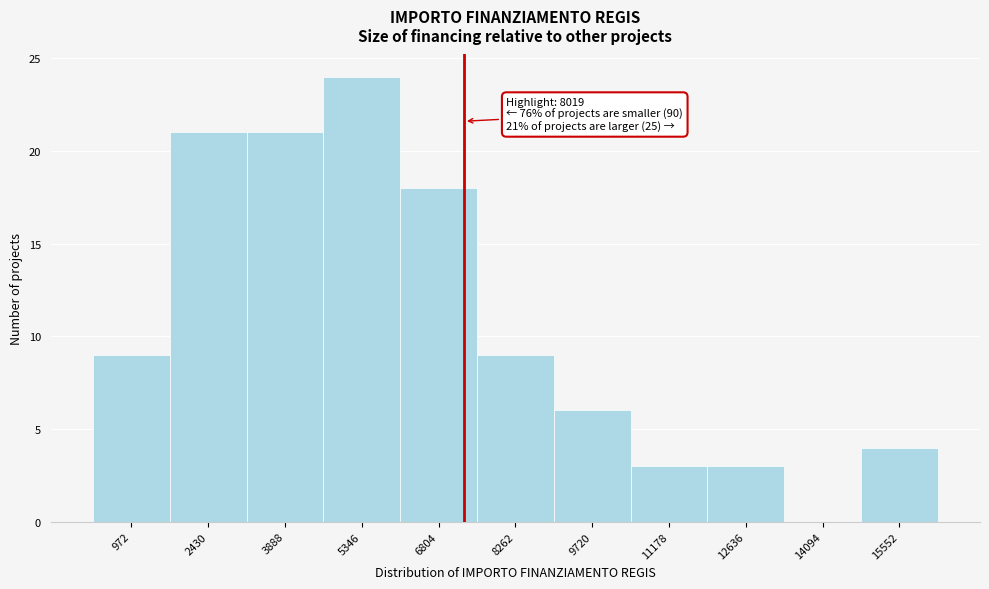

Reading right to left, extract all data points from this chart.

15552=4	14094=0	12636=3	11178=3	9720=6	8262=9	6804=18	5346=24	3888=21	2430=21	972=9